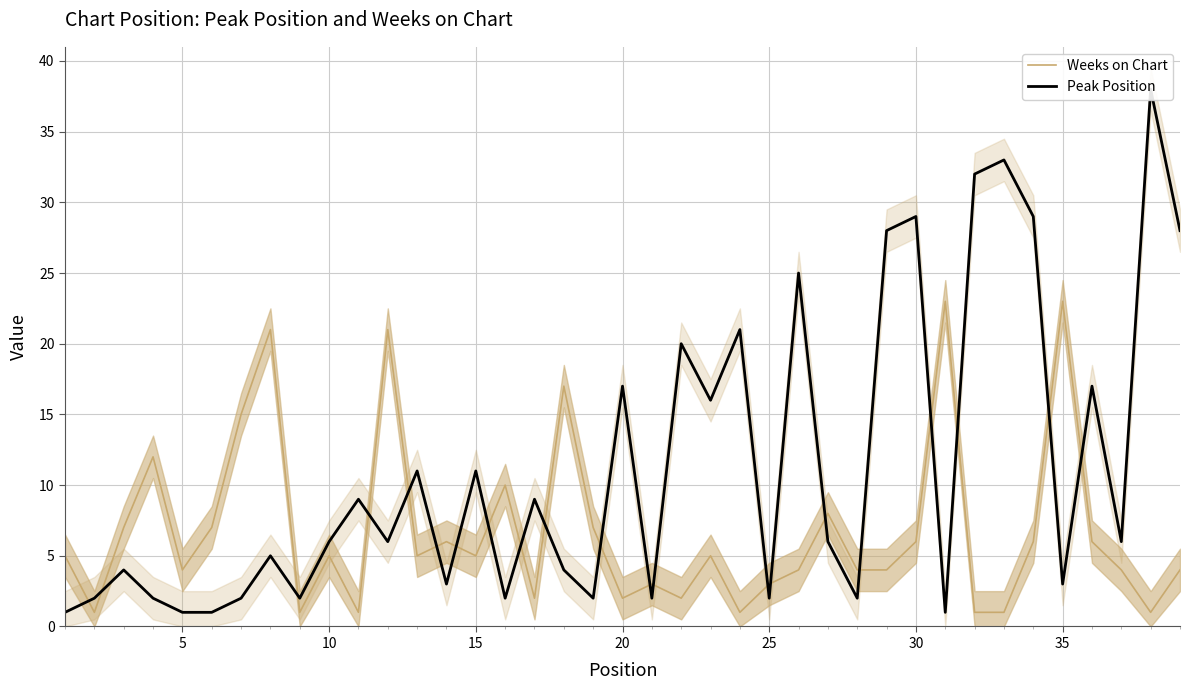

True or false: Weeks on Chart has more than 2 interior local peaks.

True